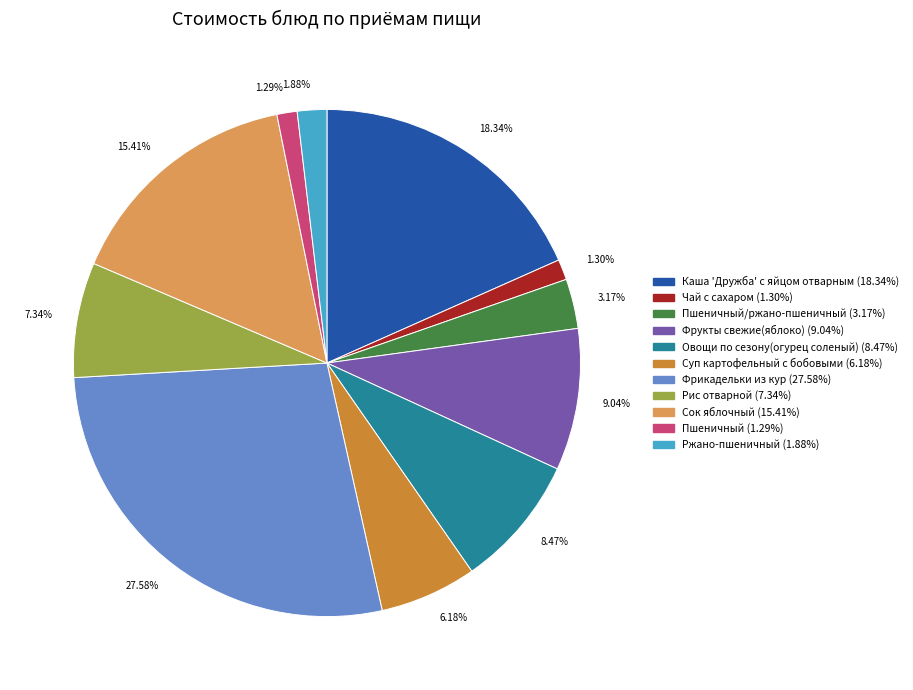

What is the ratio of the value at 7.34% to the value at 6.18%?

1.2